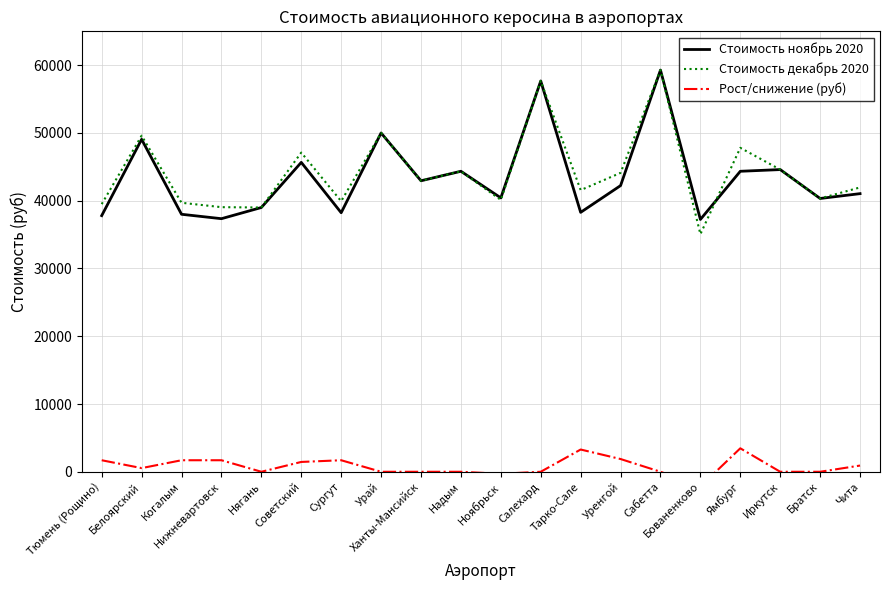

How many series are shown in this chart?

3